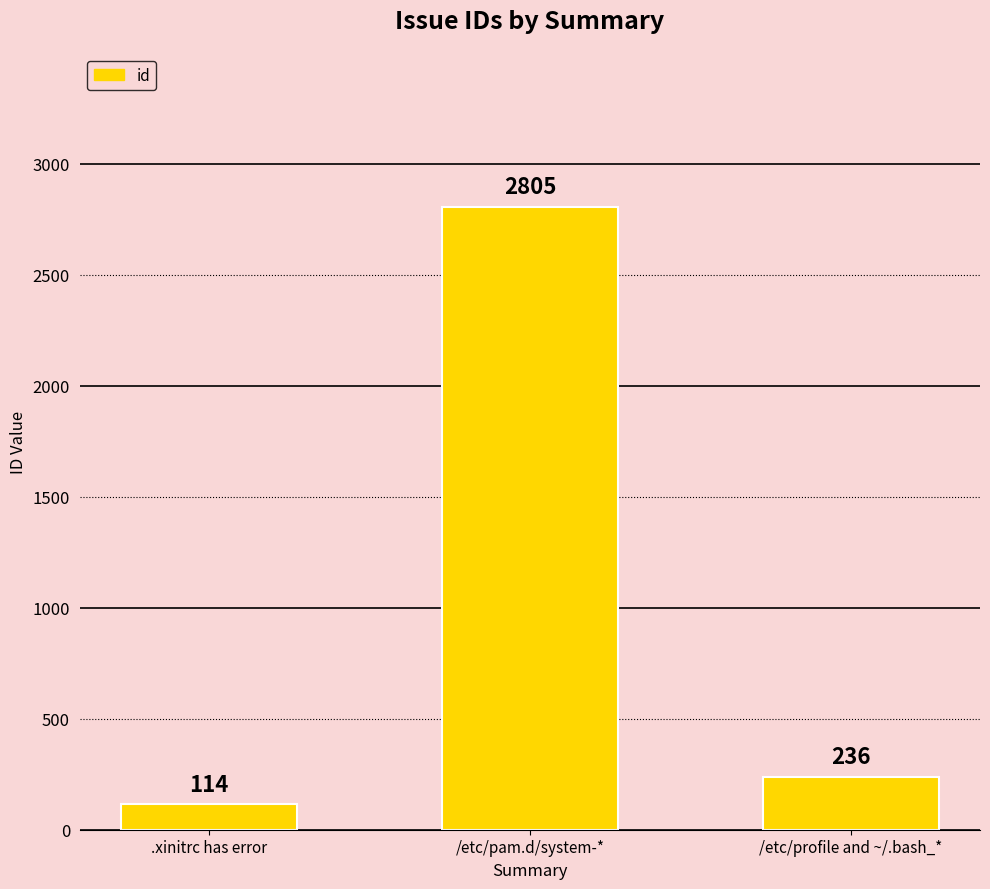

Which category has the lowest value across all series?

.xinitrc has error